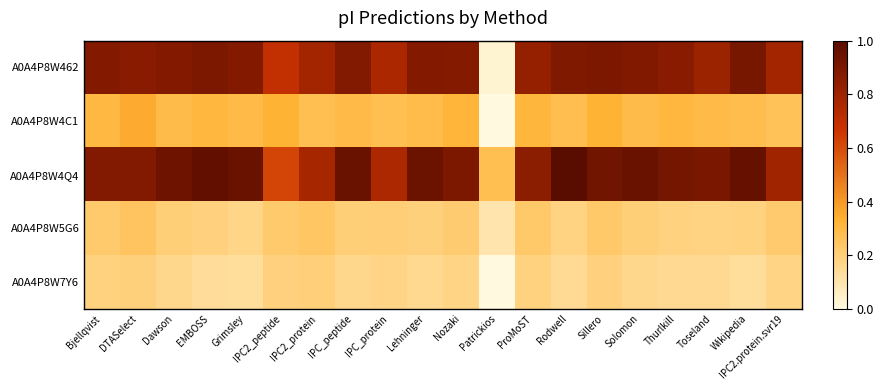

Reading left to right, what are all the values shown in this chart?

A0A4P8W462: Bjellqvist=9.1	DTASelect=8.9	Dawson=9.1	EMBOSS=9.2	Grimsley=9.1	IPC2_peptide=7.9	IPC2_protein=8.5	IPC_peptide=9.1	IPC_protein=8.4	Lehninger=9.1	Nozaki=9.0	Patrickios=3.7	ProMoST=8.8	Rodwell=9.1	Sillero=9.2	Solomon=9.1	Thurlkill=9.0	Toseland=8.6	Wikipedia=9.3	IPC2.protein.svr19=8.5
A0A4P8W4C1: Bjellqvist=5.5	DTASelect=5.8	Dawson=5.4	EMBOSS=5.5	Grimsley=5.4	IPC2_peptide=5.6	IPC2_protein=5.3	IPC_peptide=5.4	IPC_protein=5.3	Lehninger=5.3	Nozaki=5.5	Patrickios=3.5	ProMoST=5.5	Rodwell=5.3	Sillero=5.6	Solomon=5.4	Thurlkill=5.5	Toseland=5.4	Wikipedia=5.3	IPC2.protein.svr19=5.2
A0A4P8W4Q4: Bjellqvist=9.1	DTASelect=9.1	Dawson=9.5	EMBOSS=9.7	Grimsley=9.5	IPC2_peptide=7.4	IPC2_protein=8.4	IPC_peptide=9.5	IPC_protein=8.3	Lehninger=9.5	Nozaki=9.2	Patrickios=5.3	ProMoST=8.9	Rodwell=9.9	Sillero=9.4	Solomon=9.5	Thurlkill=9.3	Toseland=9.3	Wikipedia=9.6	IPC2.protein.svr19=8.5
A0A4P8W5G6: Bjellqvist=4.9	DTASelect=5.1	Dawson=4.8	EMBOSS=4.7	Grimsley=4.6	IPC2_peptide=4.9	IPC2_protein=5.0	IPC_peptide=4.8	IPC_protein=4.8	Lehninger=4.7	Nozaki=4.9	Patrickios=4.1	ProMoST=5.0	Rodwell=4.7	Sillero=5.0	Solomon=4.8	Thurlkill=4.7	Toseland=4.7	Wikipedia=4.7	IPC2.protein.svr19=4.9
A0A4P8W7Y6: Bjellqvist=4.7	DTASelect=4.7	Dawson=4.5	EMBOSS=4.4	Grimsley=4.4	IPC2_peptide=4.7	IPC2_protein=4.8	IPC_peptide=4.5	IPC_protein=4.6	Lehninger=4.5	Nozaki=4.6	Patrickios=3.5	ProMoST=4.7	Rodwell=4.4	Sillero=4.7	Solomon=4.5	Thurlkill=4.5	Toseland=4.5	Wikipedia=4.4	IPC2.protein.svr19=4.6